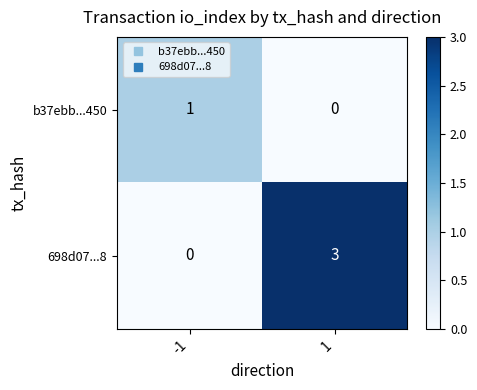

Which series changed the most between -1 and 1?

698d07...8